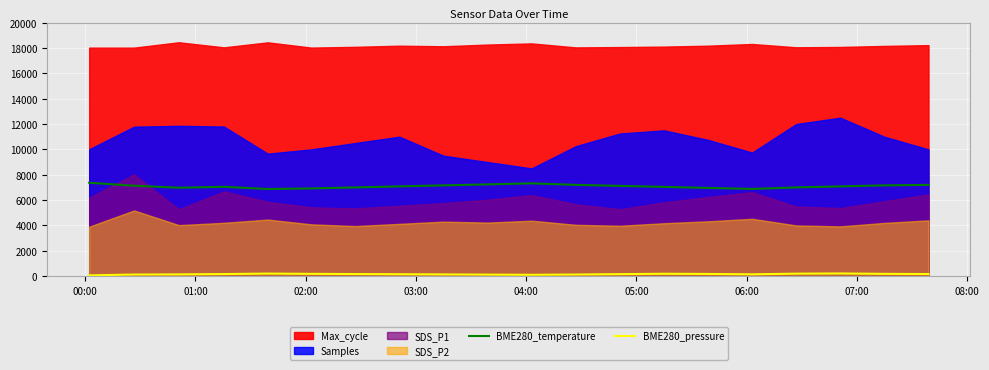

What is the minimum value for BME280_temperature?

6872.0